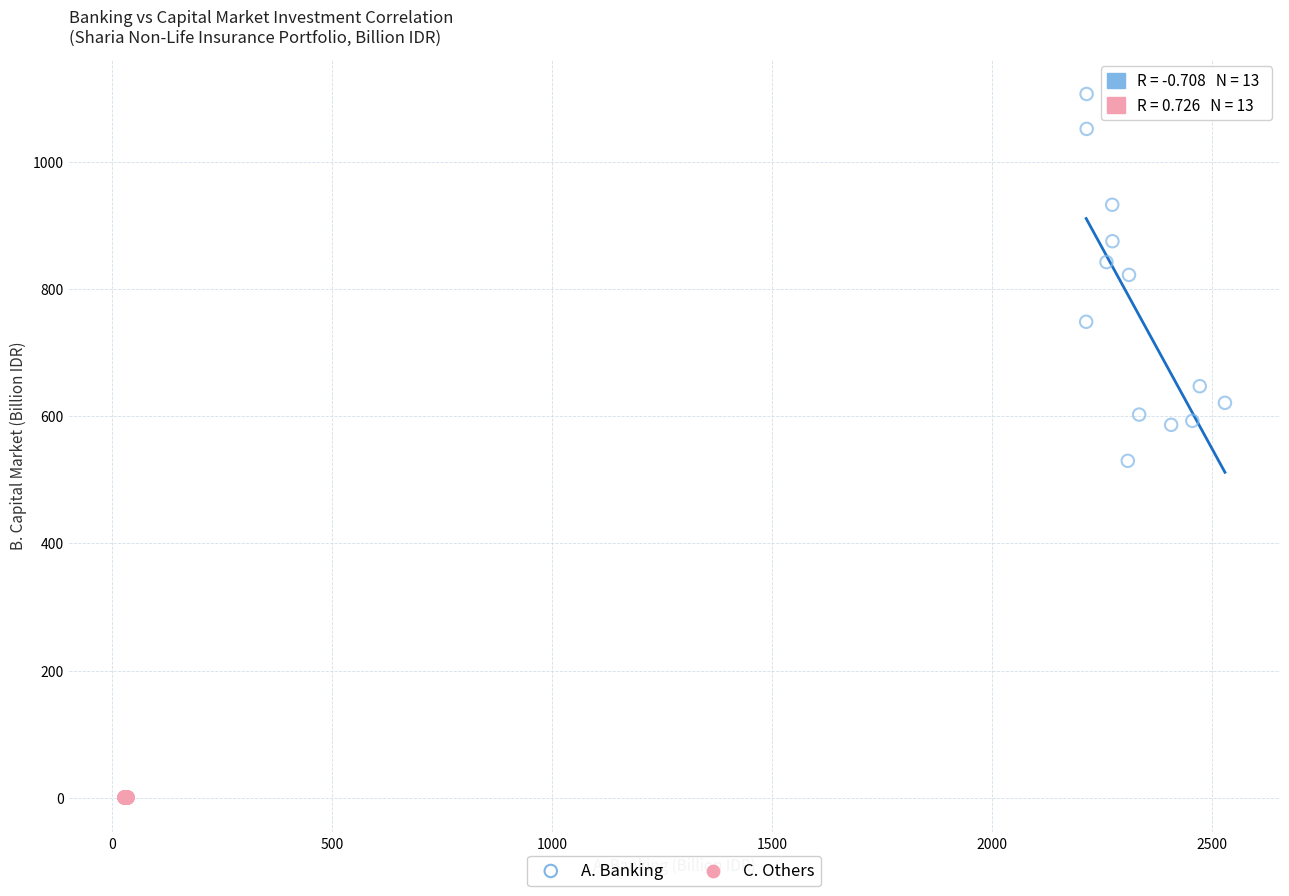

Which series has the largest Y range (max minus min)?

A. Banking